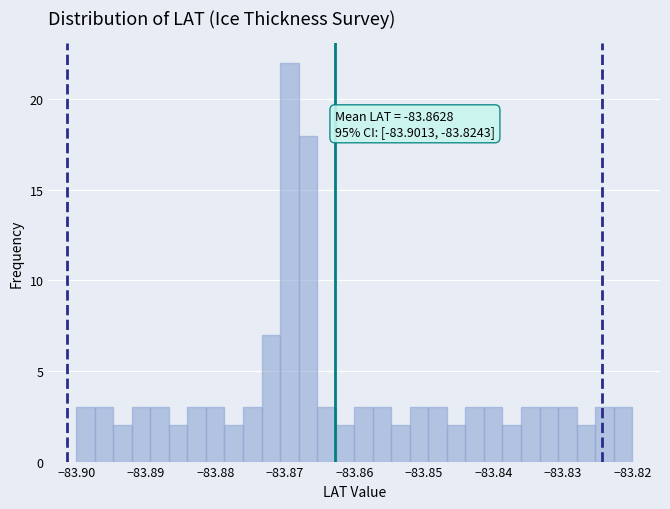

Read against the x-axis, roughly where is the centre of the tallest bar?

-83.869